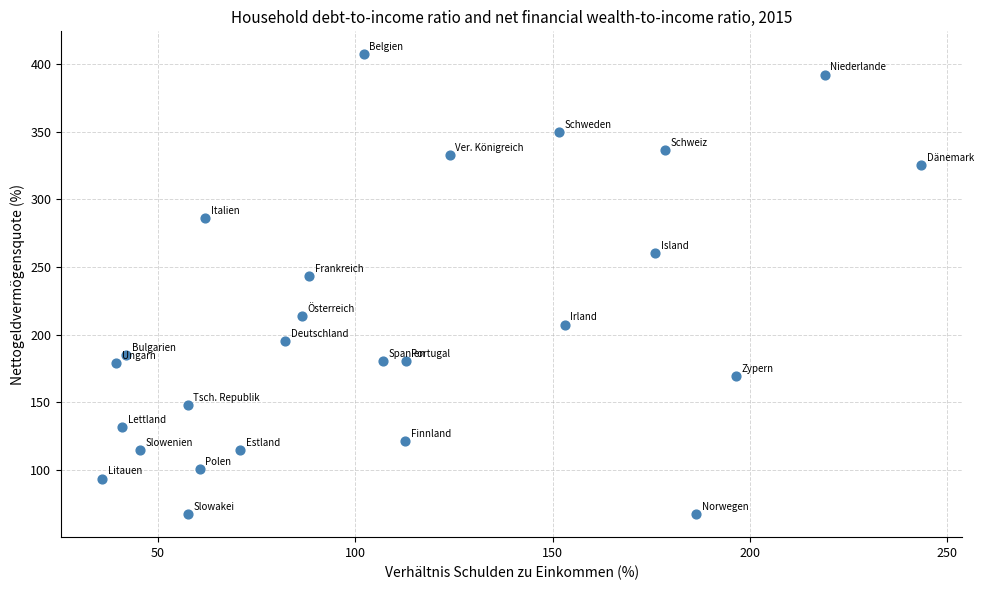

What is the range of Y values (max minus min)?

340.0